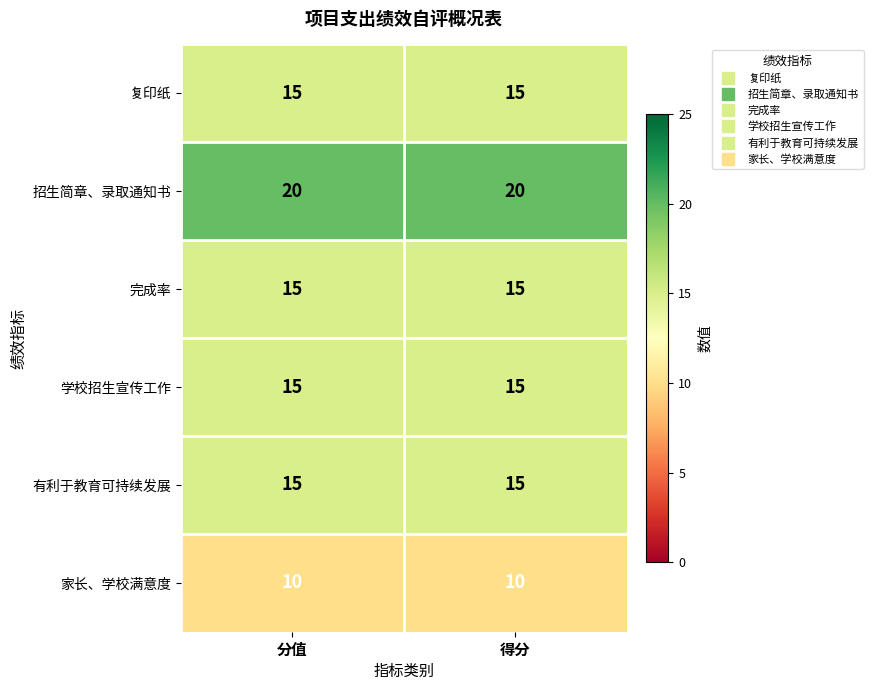

Is it true that 有利于教育可持续发展 equals 22 at 得分?

False